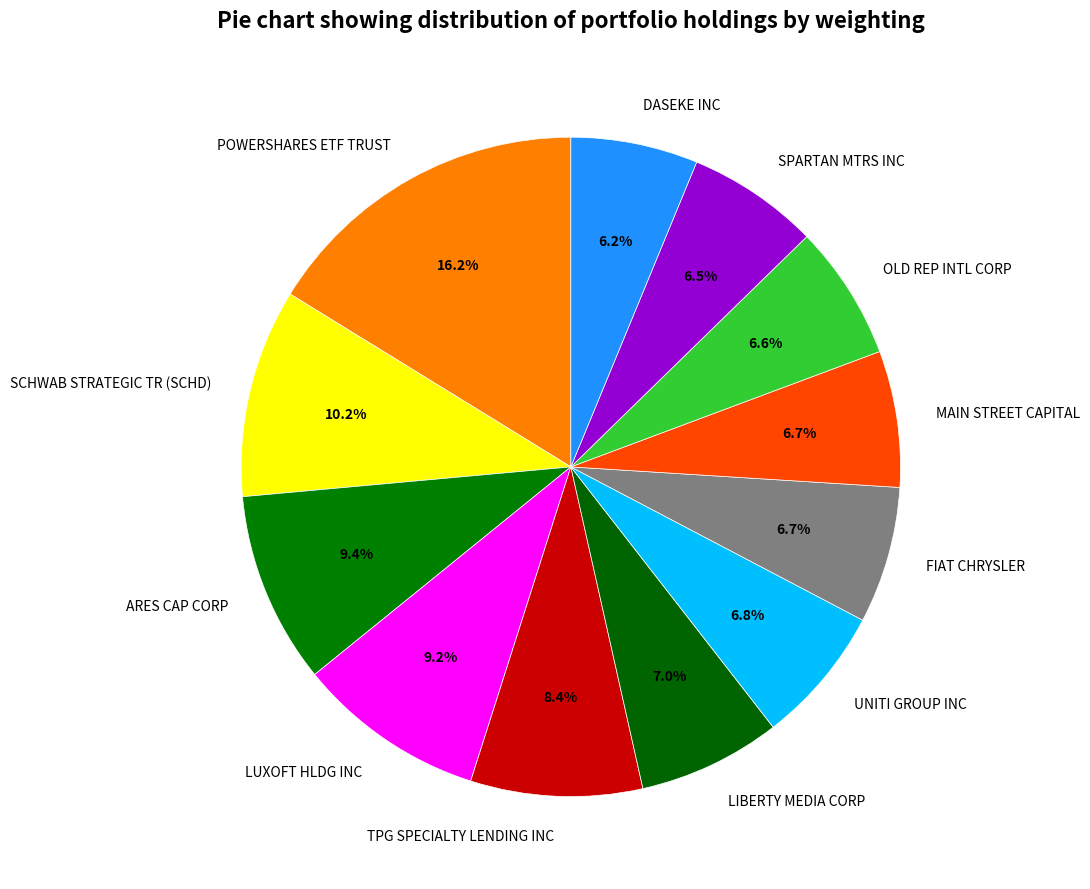

To the nearest percent, what is the difference between the largest and smallest slice percentages?

10%